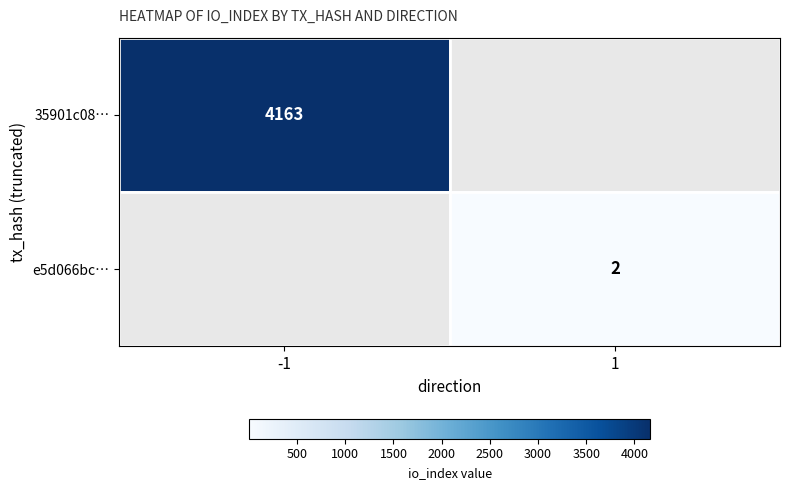

Is it true that e5d066bc… equals 1 at 1?

False